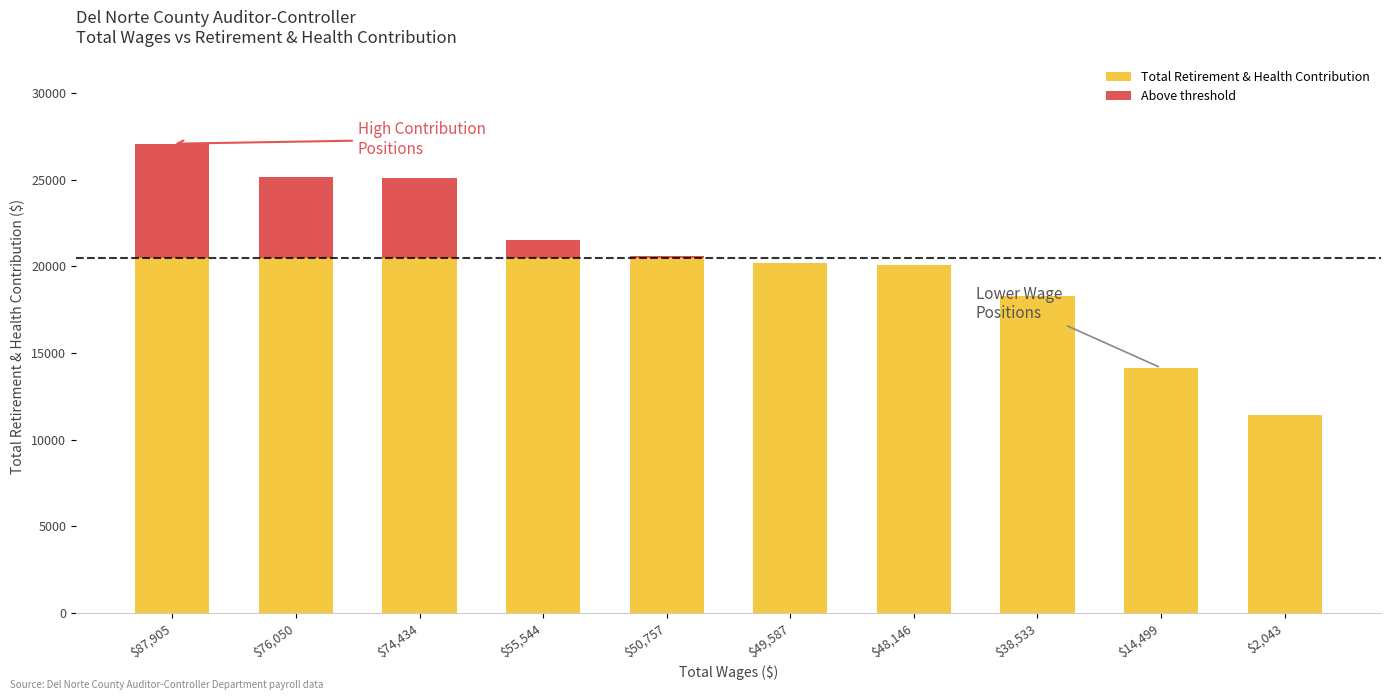

The value of Total Retirement & Health Contribution at $2,043 is 18629. True or false?

False